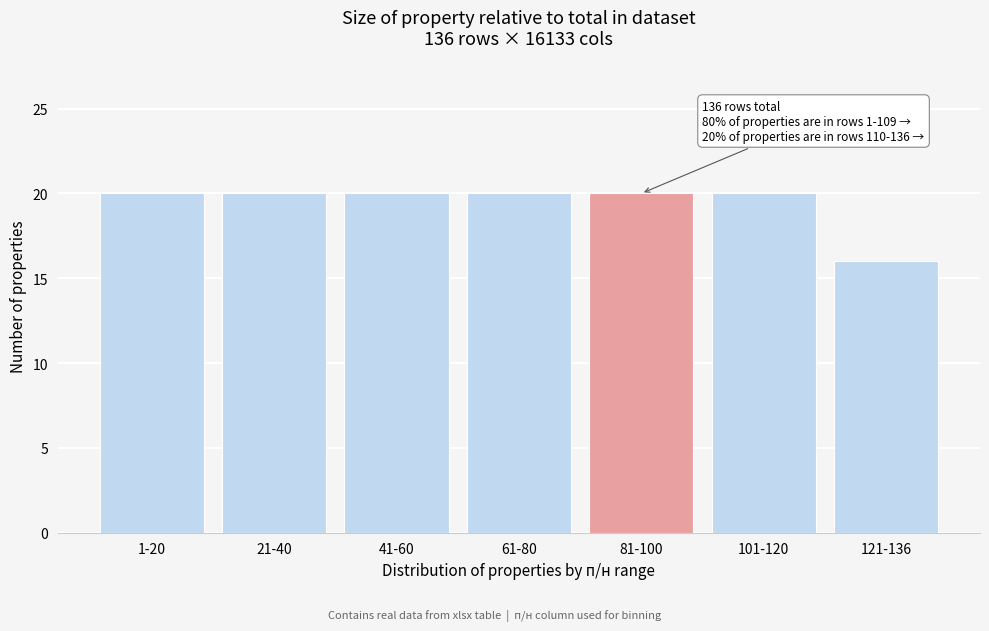

Reading left to right, extract all data points from this chart.

20	20	20	20	20	20	16